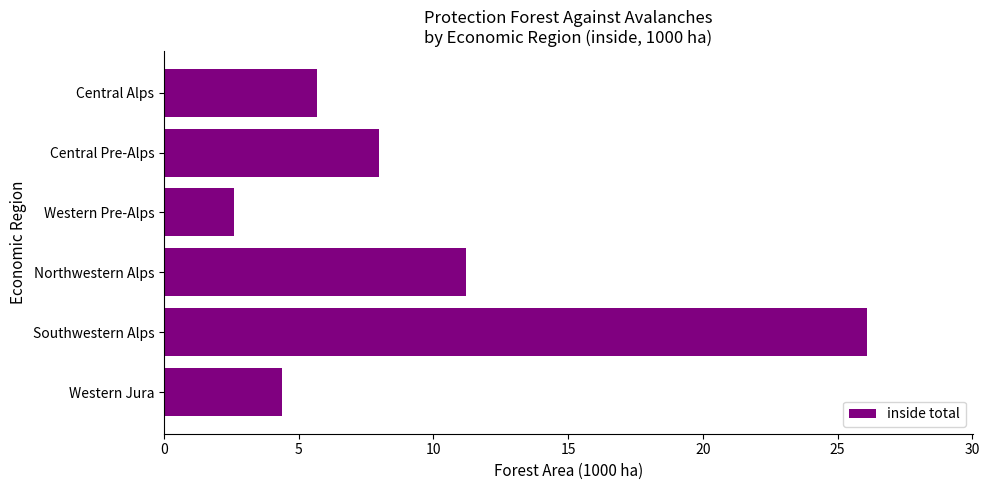

The chart shows a value of 7.6 at Western Jura. True or false?

False